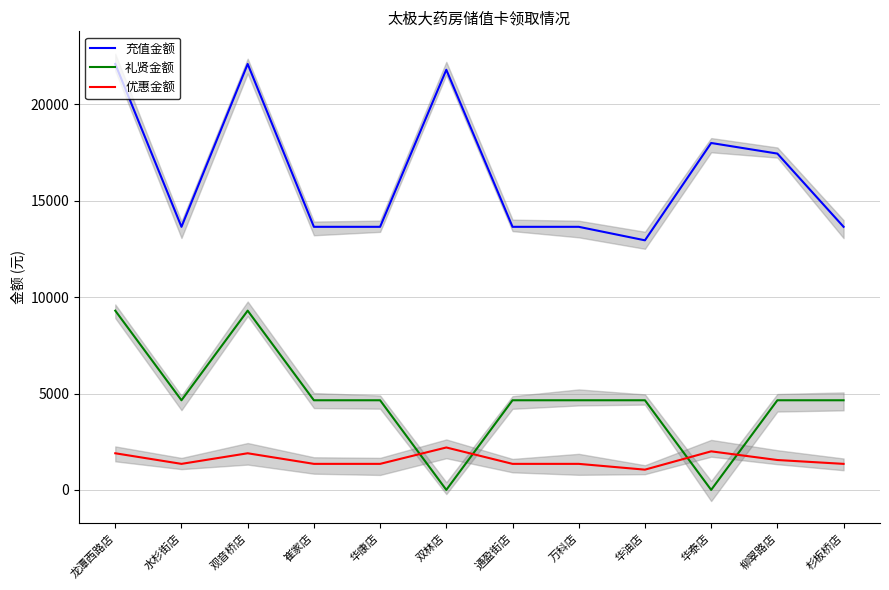

Which series has the largest range (max minus min)?

礼贤金额